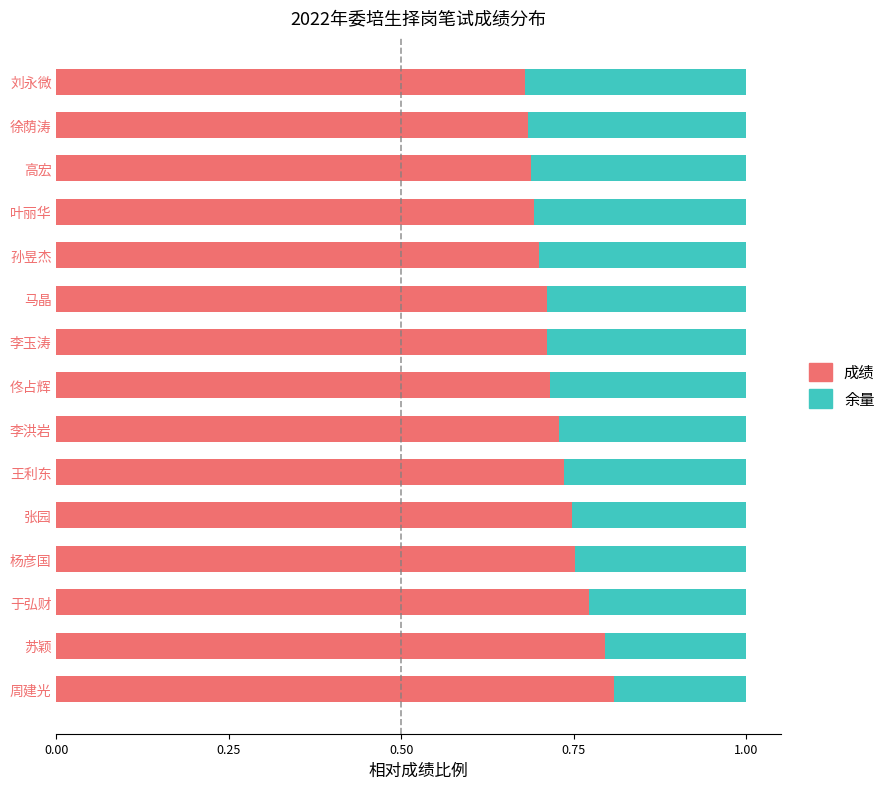

The 成绩 series shows 0.5 at 佟占辉. True or false?

False